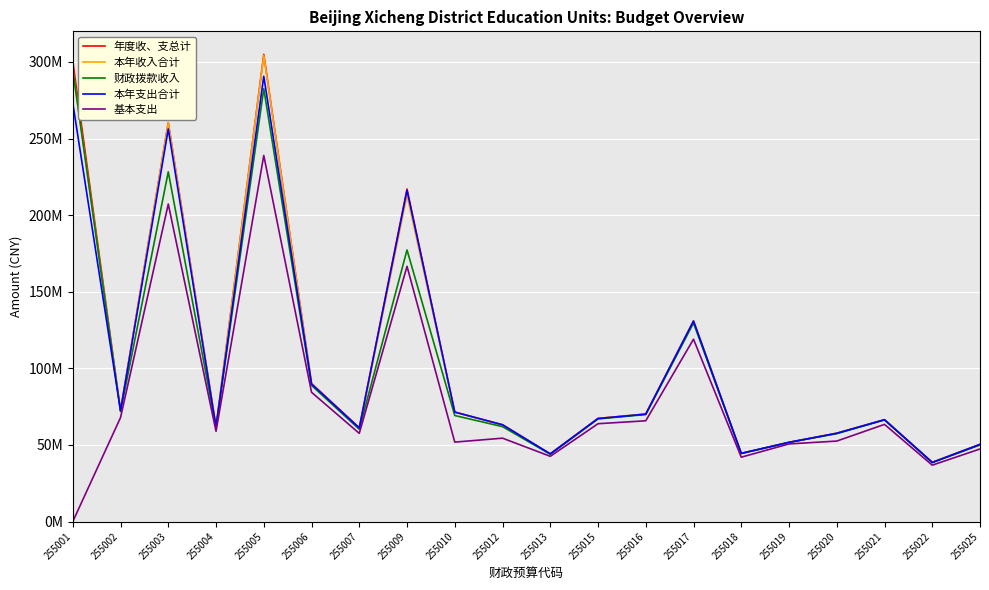

The value of 本年支出合计 at 255025 is 50367347.6. True or false?

True